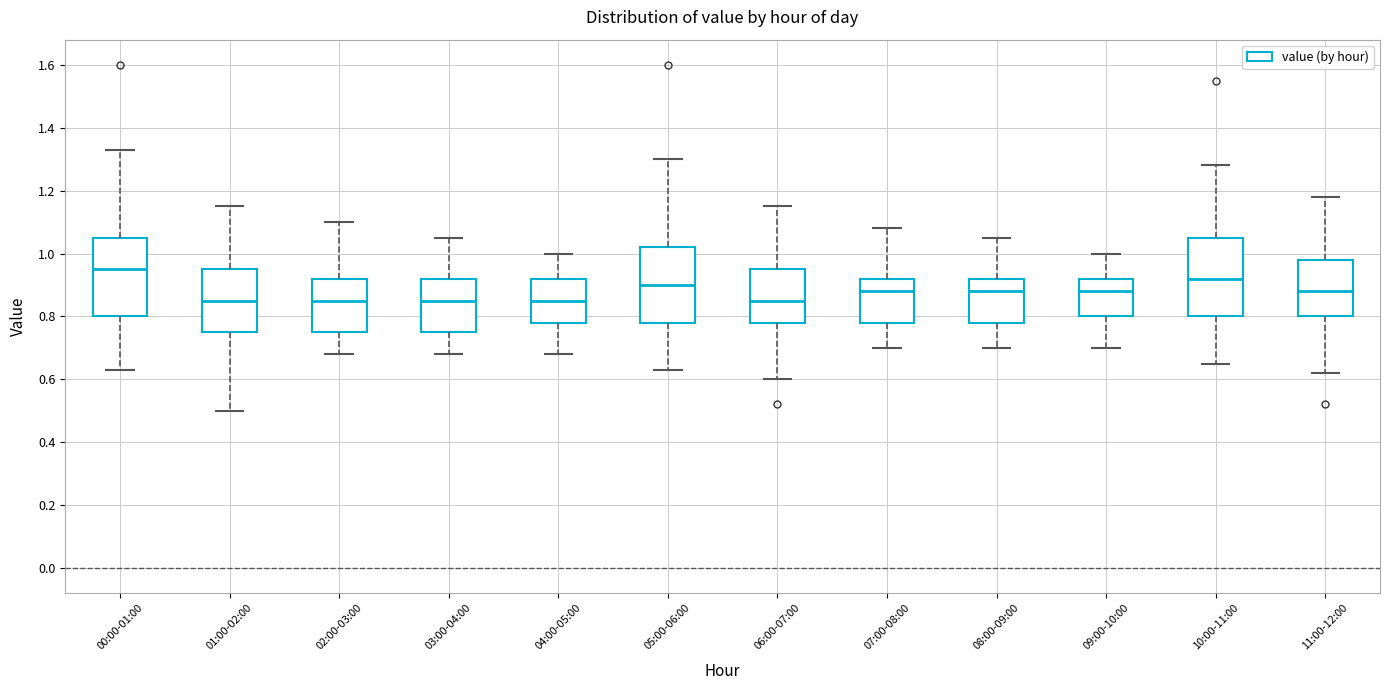

Reading left to right, read every box against the y-axis: the position of its median line, the range the box covers, and the ends of its whiskers. The values are not printed on the chart, so give them approximately, as read against the axis.

00:00-01:00: median 0.96, box 0.80 to 1.06, whiskers 0.64 to 1.34
01:00-02:00: median 0.86, box 0.76 to 0.96, whiskers 0.50 to 1.16
02:00-03:00: median 0.86, box 0.76 to 0.92, whiskers 0.68 to 1.10
03:00-04:00: median 0.86, box 0.76 to 0.92, whiskers 0.68 to 1.06
04:00-05:00: median 0.86, box 0.78 to 0.92, whiskers 0.68 to 1.00
05:00-06:00: median 0.90, box 0.78 to 1.02, whiskers 0.64 to 1.30
06:00-07:00: median 0.86, box 0.78 to 0.96, whiskers 0.60 to 1.16
07:00-08:00: median 0.88, box 0.78 to 0.92, whiskers 0.70 to 1.08
08:00-09:00: median 0.88, box 0.78 to 0.92, whiskers 0.70 to 1.06
09:00-10:00: median 0.88, box 0.80 to 0.92, whiskers 0.70 to 1.00
10:00-11:00: median 0.92, box 0.80 to 1.06, whiskers 0.66 to 1.28
11:00-12:00: median 0.88, box 0.80 to 0.98, whiskers 0.62 to 1.18